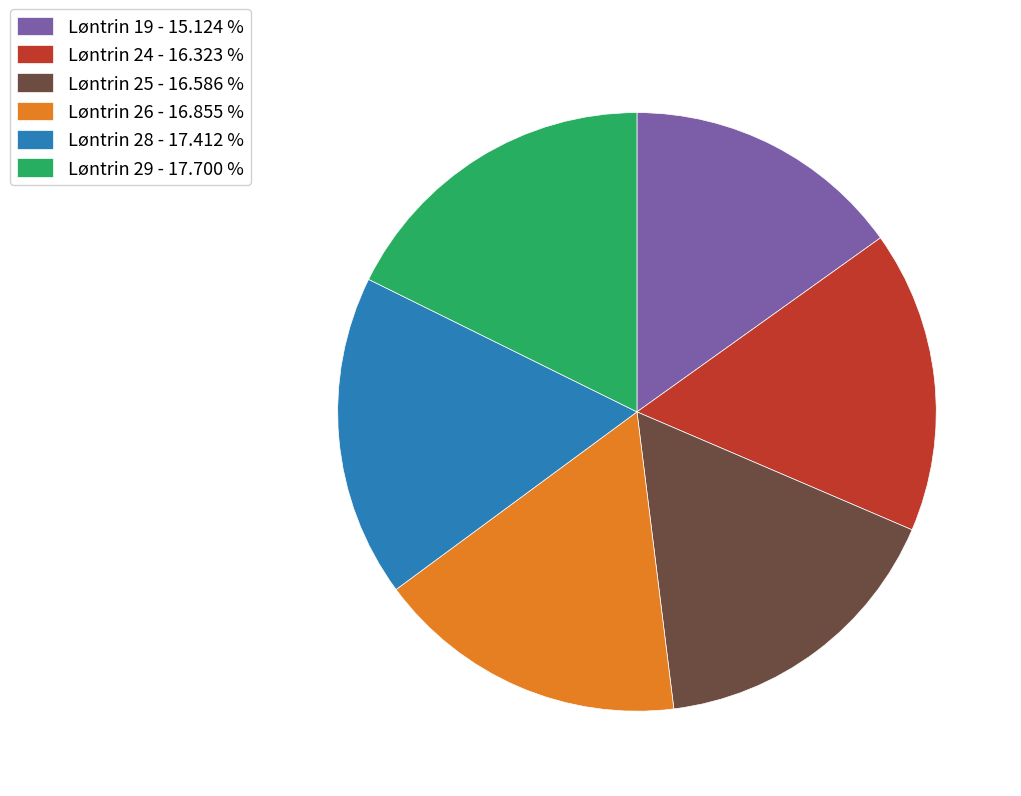

Does Løntrin 24 - 16.323 % account for over 50% of the chart?

No